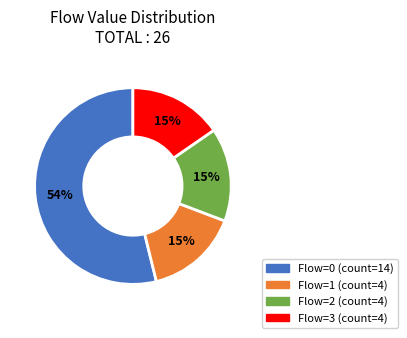

Is there a majority slice in this chart?

Yes